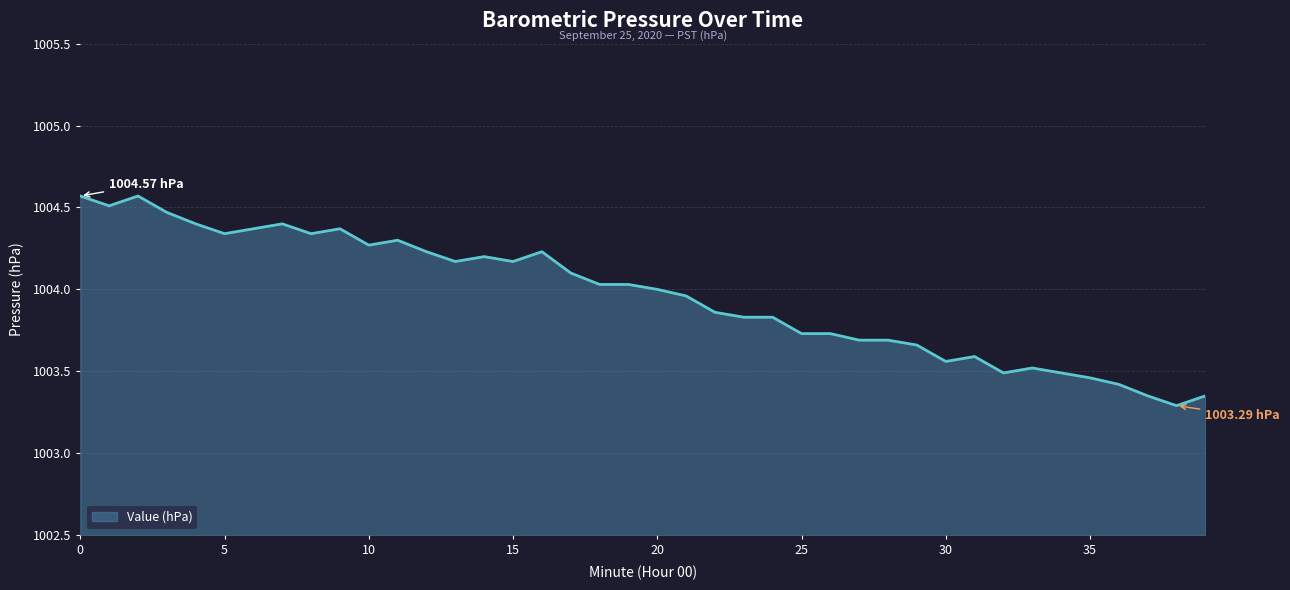

What is the difference between the maximum and minimum values?

1.3